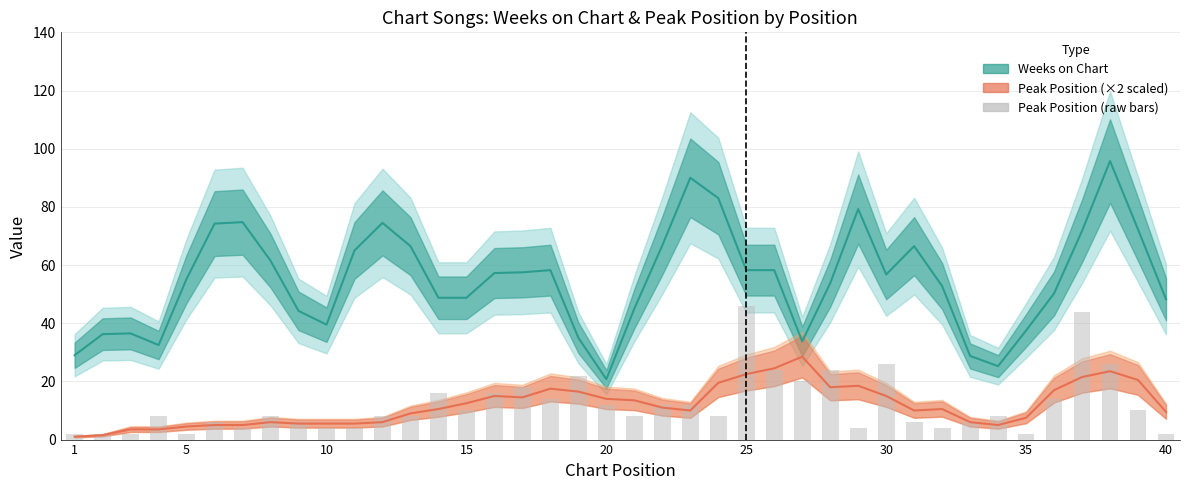

Reading right to left, extract all data points from this chart.

40=2	39=10	38=26	37=44	36=14	35=2	34=8	33=6	32=4	31=6	30=26	29=4	28=24	27=20	26=24	25=46	24=8	23=12	22=12	21=8	20=12	19=22	18=14	17=18	16=16	15=10	14=16	13=8	12=8	11=4	10=4	9=6	8=8	7=4	6=6	5=2	4=8	3=2	2=2	1=2